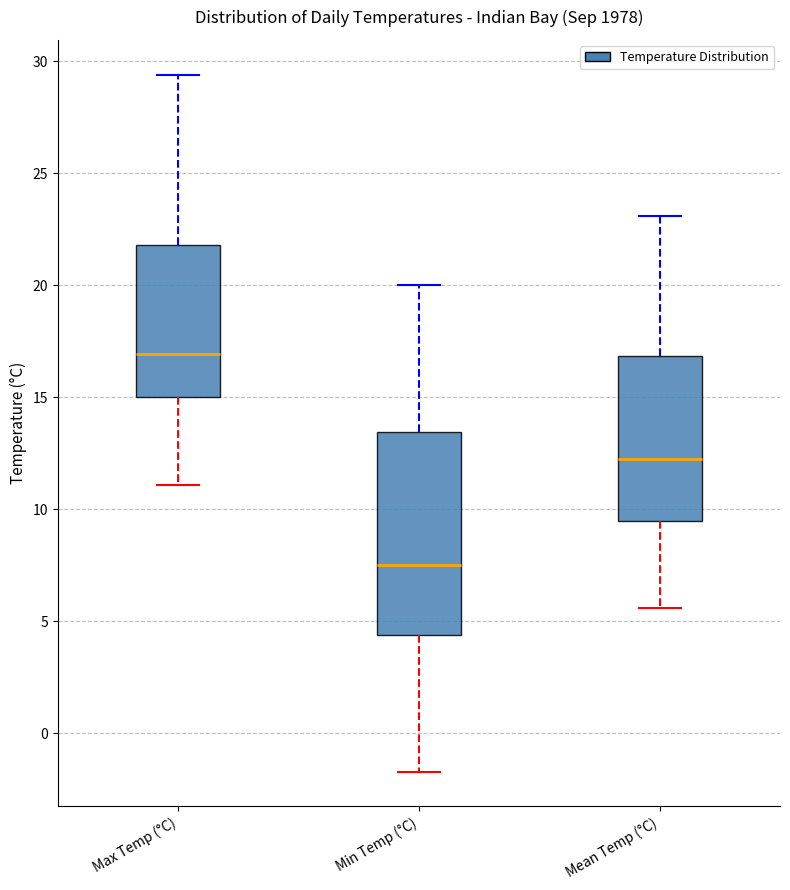

Reading left to right, transcribe this box plot: for each box, give where its median line is, the range the box spans, and where its two whiskers end, as read against the y-axis. The values are not printed on the chart, so give them approximately, as read against the axis.

Max Temp (°C): median 17.0, box 15.0 to 22.0, whiskers 11.0 to 29.5
Min Temp (°C): median 7.5, box 4.5 to 13.5, whiskers -1.5 to 20.0
Mean Temp (°C): median 12.5, box 9.5 to 17.0, whiskers 5.5 to 23.0